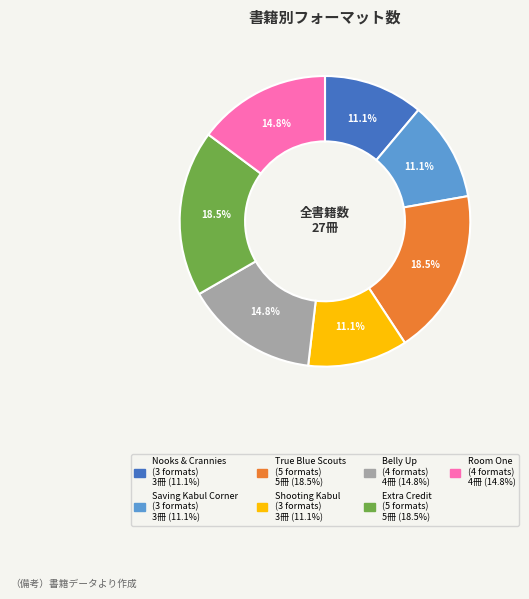

Is there a majority slice in this chart?

No